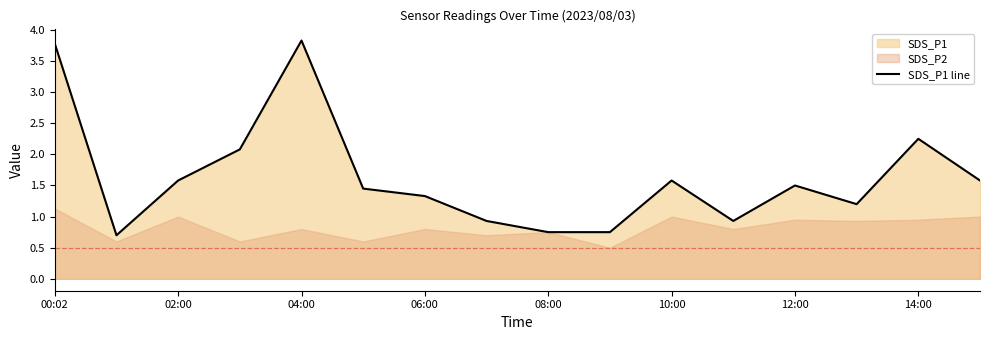

What value does the data have at 15?

1.6